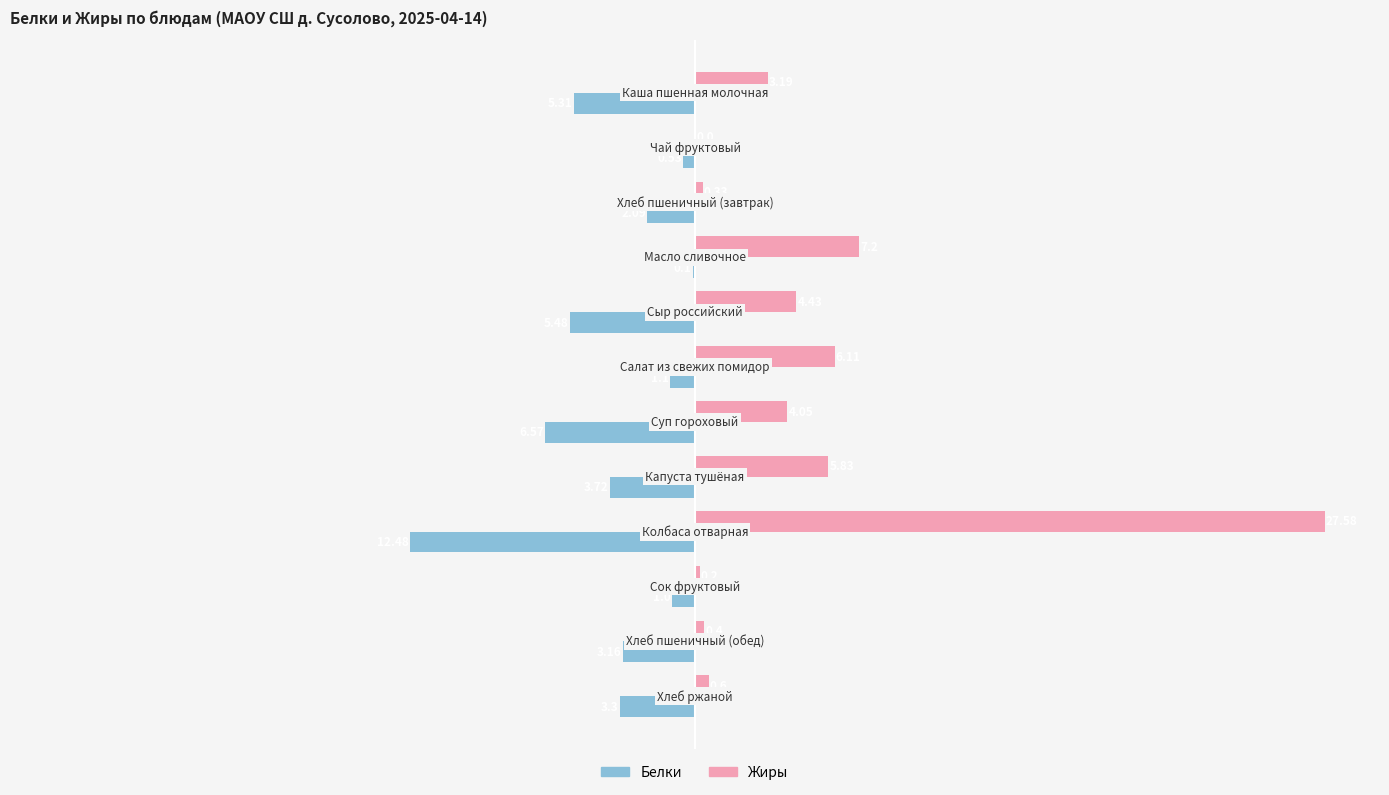

What is the sum of the Белки values at Хлеб пшеничный (завтрак) and Суп гороховый?

-8.7